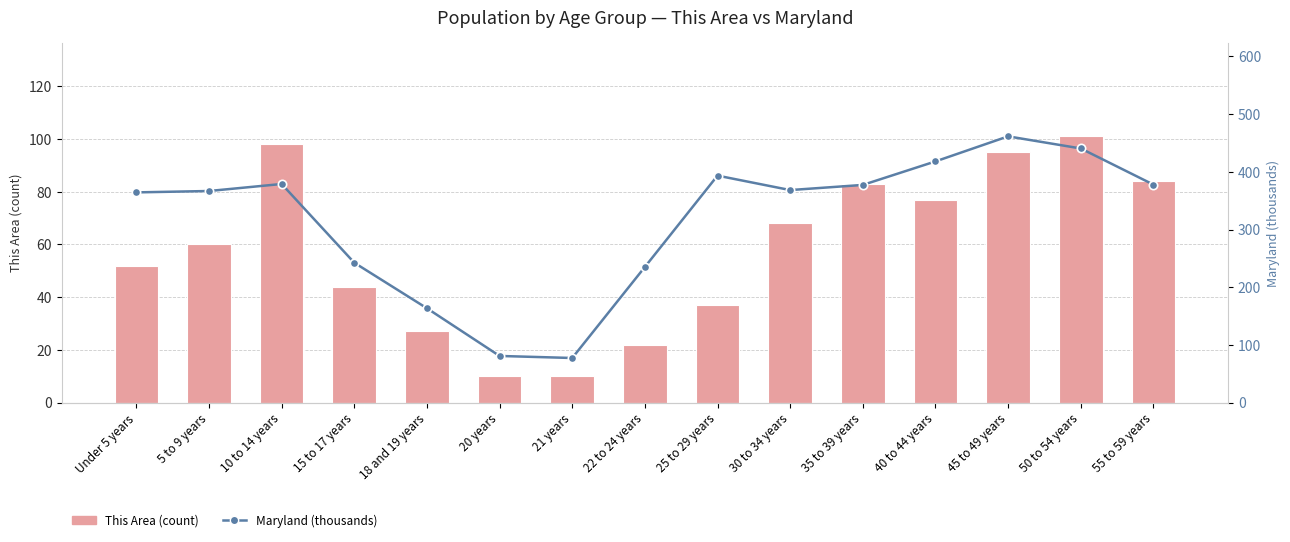

What are all the series names shown in the legend?

This Area (count), Maryland (thousands)